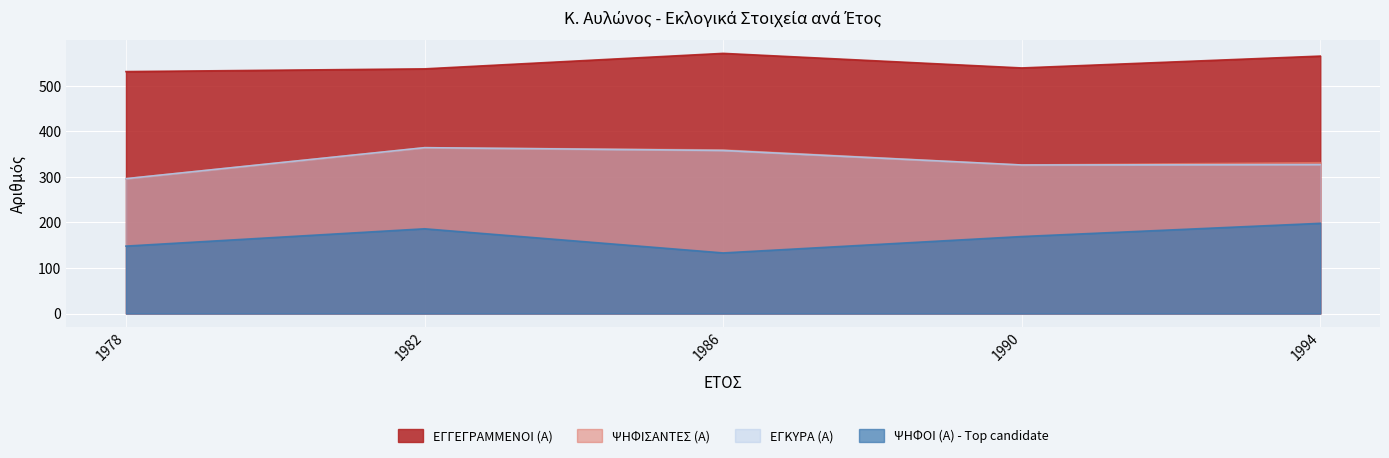

In ΨΗΦΙΣΑΝΤΕΣ (Α), how many points are higher than both neighbors (excluding endpoints)?

1